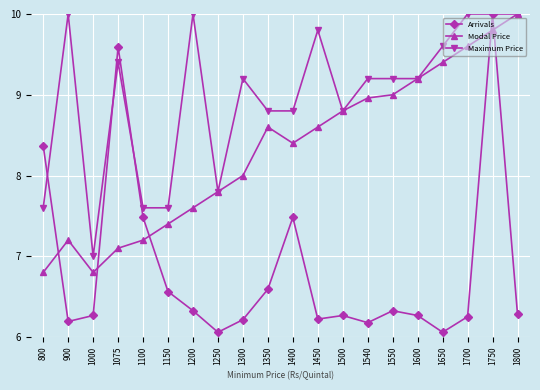

The value of Arrivals at 800 is 2.2. True or false?

False